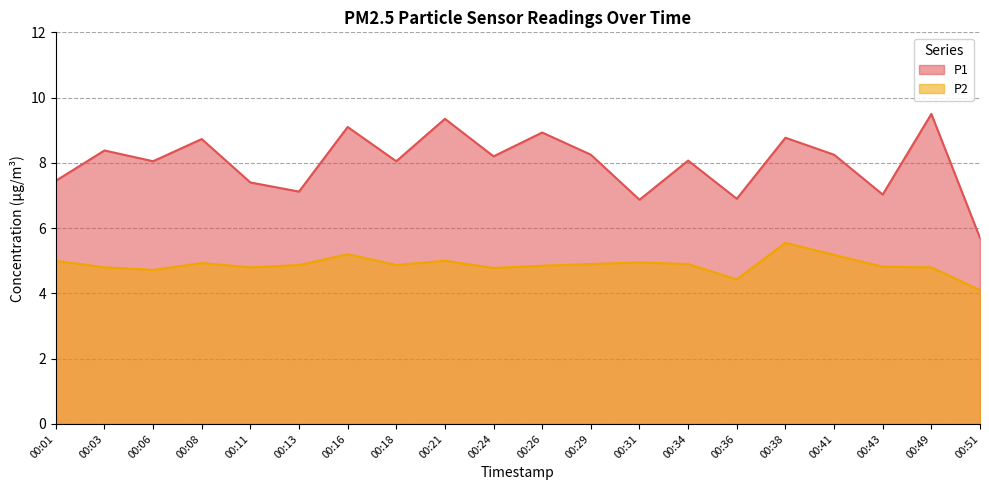

Does the chart have visible grid lines?

Yes